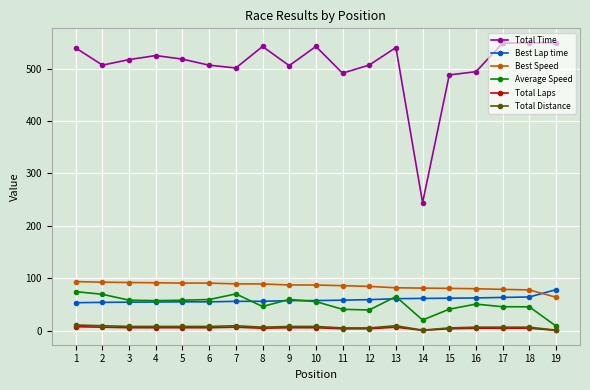

What is the highest value of the Average Speed series?

74.8